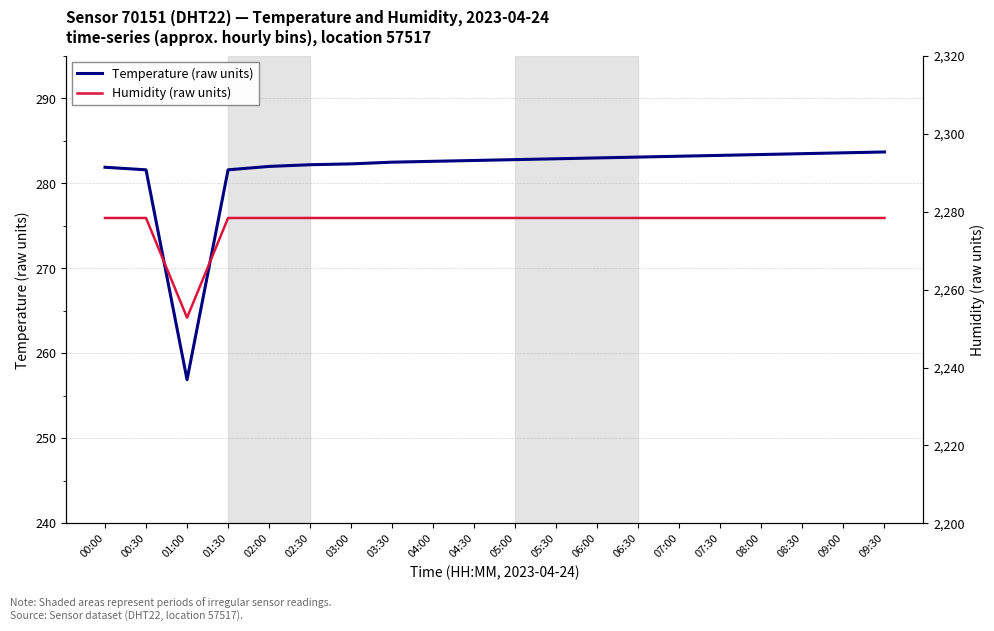

At which label is Humidity (raw units) closest to 2265?

01:00